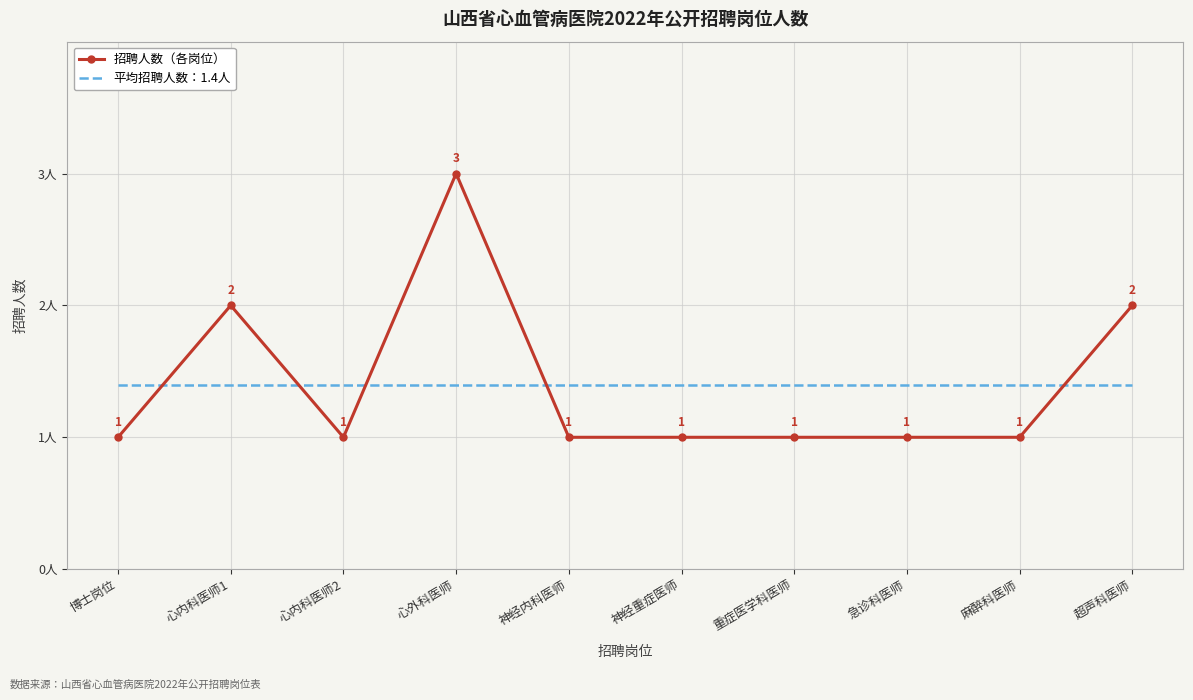

Which series changed the most between 博士岗位 and 超声科医师?

招聘人数（各岗位）